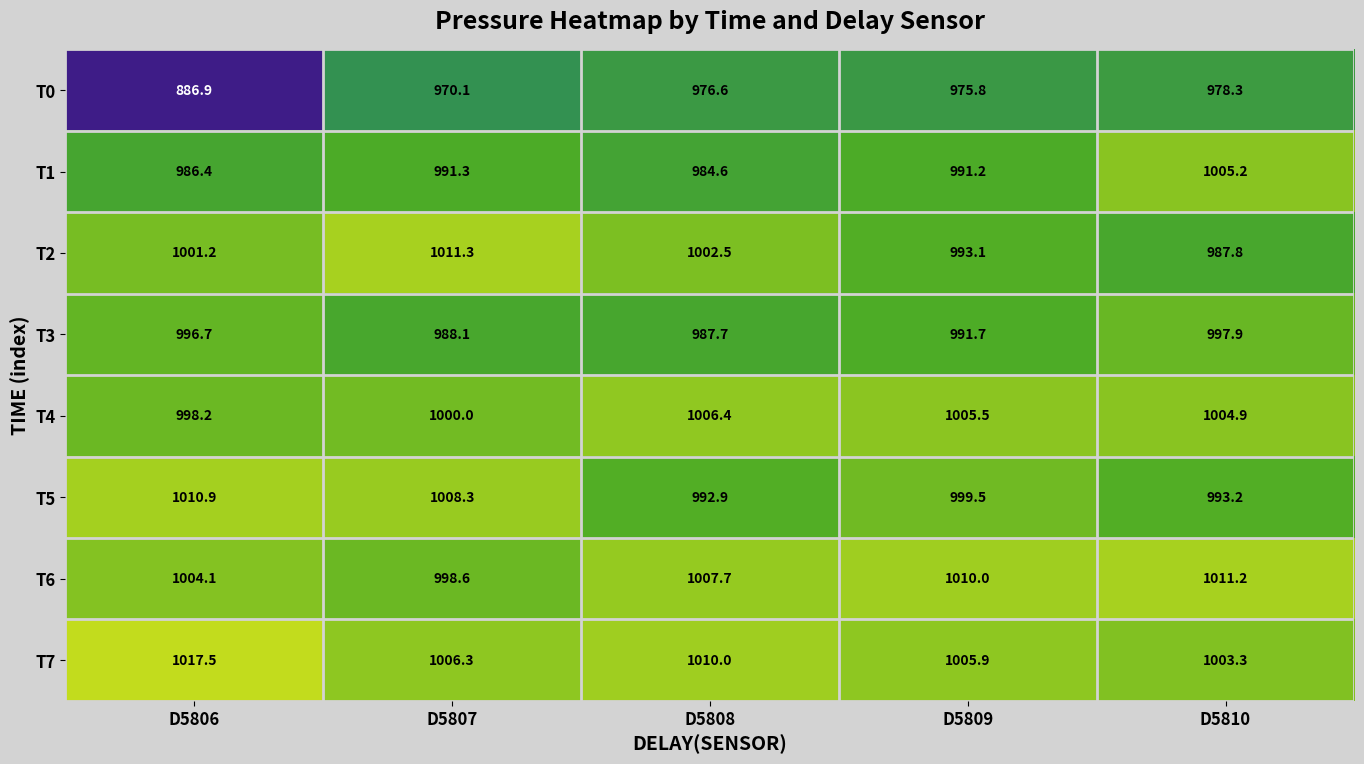

Count the number of categories in the chart.

5